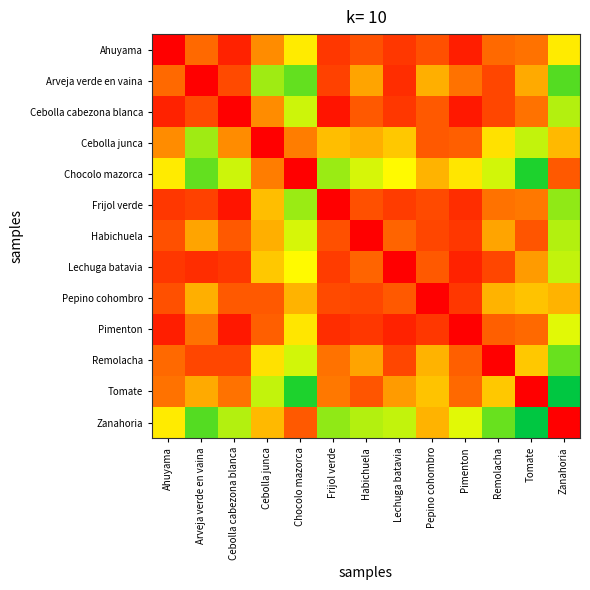

Reading right to left, what are all the values shown in this chart?

Ahuyama: Zanahoria=0.8	Tomate=0.9	Remolacha=0.9	Pimenton=1.0	Pepino cohombro=0.9	Lechuga batavia=1.0	Habichuela=0.9	Frijol verde=1.0	Chocolo mazorca=0.8	Cebolla junca=0.9	Cebolla cabezona blanca=1.0	Arveja verde en vaina=0.9	Ahuyama=1.0
Arveja verde en vaina: Zanahoria=0.7	Tomate=0.9	Remolacha=0.9	Pimenton=0.9	Pepino cohombro=0.9	Lechuga batavia=1.0	Habichuela=0.9	Frijol verde=0.9	Chocolo mazorca=0.7	Cebolla junca=0.7	Cebolla cabezona blanca=0.9	Arveja verde en vaina=1.0	Ahuyama=0.9
Cebolla cabezona blanca: Zanahoria=0.7	Tomate=0.9	Remolacha=0.9	Pimenton=1.0	Pepino cohombro=0.9	Lechuga batavia=1.0	Habichuela=0.9	Frijol verde=1.0	Chocolo mazorca=0.8	Cebolla junca=0.9	Cebolla cabezona blanca=1.0	Arveja verde en vaina=0.9	Ahuyama=1.0
Cebolla junca: Zanahoria=0.9	Tomate=0.8	Remolacha=0.8	Pimenton=0.9	Pepino cohombro=0.9	Lechuga batavia=0.8	Habichuela=0.9	Frijol verde=0.8	Chocolo mazorca=0.9	Cebolla junca=1.0	Cebolla cabezona blanca=0.9	Arveja verde en vaina=0.7	Ahuyama=0.9
Chocolo mazorca: Zanahoria=0.9	Tomate=0.6	Remolacha=0.8	Pimenton=0.8	Pepino cohombro=0.9	Lechuga batavia=0.8	Habichuela=0.8	Frijol verde=0.7	Chocolo mazorca=1.0	Cebolla junca=0.9	Cebolla cabezona blanca=0.8	Arveja verde en vaina=0.7	Ahuyama=0.8
Frijol verde: Zanahoria=0.7	Tomate=0.9	Remolacha=0.9	Pimenton=1.0	Pepino cohombro=0.9	Lechuga batavia=1.0	Habichuela=0.9	Frijol verde=1.0	Chocolo mazorca=0.7	Cebolla junca=0.8	Cebolla cabezona blanca=1.0	Arveja verde en vaina=0.9	Ahuyama=1.0
Habichuela: Zanahoria=0.7	Tomate=0.9	Remolacha=0.9	Pimenton=1.0	Pepino cohombro=0.9	Lechuga batavia=0.9	Habichuela=1.0	Frijol verde=0.9	Chocolo mazorca=0.8	Cebolla junca=0.9	Cebolla cabezona blanca=0.9	Arveja verde en vaina=0.9	Ahuyama=0.9
Lechuga batavia: Zanahoria=0.8	Tomate=0.9	Remolacha=0.9	Pimenton=1.0	Pepino cohombro=0.9	Lechuga batavia=1.0	Habichuela=0.9	Frijol verde=1.0	Chocolo mazorca=0.8	Cebolla junca=0.8	Cebolla cabezona blanca=1.0	Arveja verde en vaina=1.0	Ahuyama=1.0
Pepino cohombro: Zanahoria=0.9	Tomate=0.8	Remolacha=0.9	Pimenton=1.0	Pepino cohombro=1.0	Lechuga batavia=0.9	Habichuela=0.9	Frijol verde=0.9	Chocolo mazorca=0.9	Cebolla junca=0.9	Cebolla cabezona blanca=0.9	Arveja verde en vaina=0.9	Ahuyama=0.9
Pimenton: Zanahoria=0.8	Tomate=0.9	Remolacha=0.9	Pimenton=1.0	Pepino cohombro=1.0	Lechuga batavia=1.0	Habichuela=1.0	Frijol verde=1.0	Chocolo mazorca=0.8	Cebolla junca=0.9	Cebolla cabezona blanca=1.0	Arveja verde en vaina=0.9	Ahuyama=1.0
Remolacha: Zanahoria=0.7	Tomate=0.8	Remolacha=1.0	Pimenton=0.9	Pepino cohombro=0.9	Lechuga batavia=0.9	Habichuela=0.9	Frijol verde=0.9	Chocolo mazorca=0.8	Cebolla junca=0.8	Cebolla cabezona blanca=0.9	Arveja verde en vaina=0.9	Ahuyama=0.9
Tomate: Zanahoria=0.6	Tomate=1.0	Remolacha=0.8	Pimenton=0.9	Pepino cohombro=0.8	Lechuga batavia=0.9	Habichuela=0.9	Frijol verde=0.9	Chocolo mazorca=0.6	Cebolla junca=0.8	Cebolla cabezona blanca=0.9	Arveja verde en vaina=0.9	Ahuyama=0.9
Zanahoria: Zanahoria=1.0	Tomate=0.6	Remolacha=0.7	Pimenton=0.8	Pepino cohombro=0.9	Lechuga batavia=0.8	Habichuela=0.7	Frijol verde=0.7	Chocolo mazorca=0.9	Cebolla junca=0.9	Cebolla cabezona blanca=0.7	Arveja verde en vaina=0.7	Ahuyama=0.8